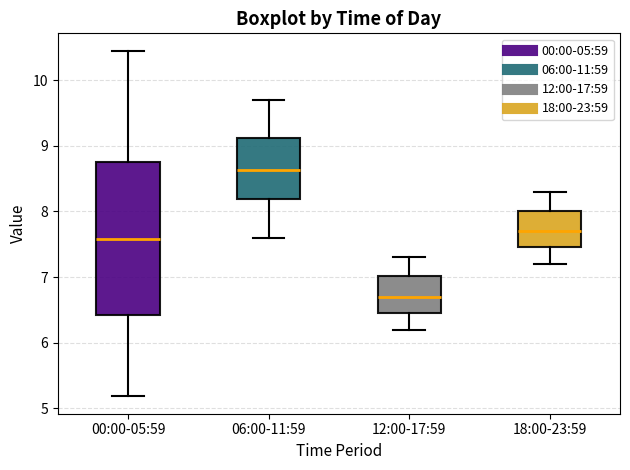

Which box has the lowest median line?

12:00-17:59